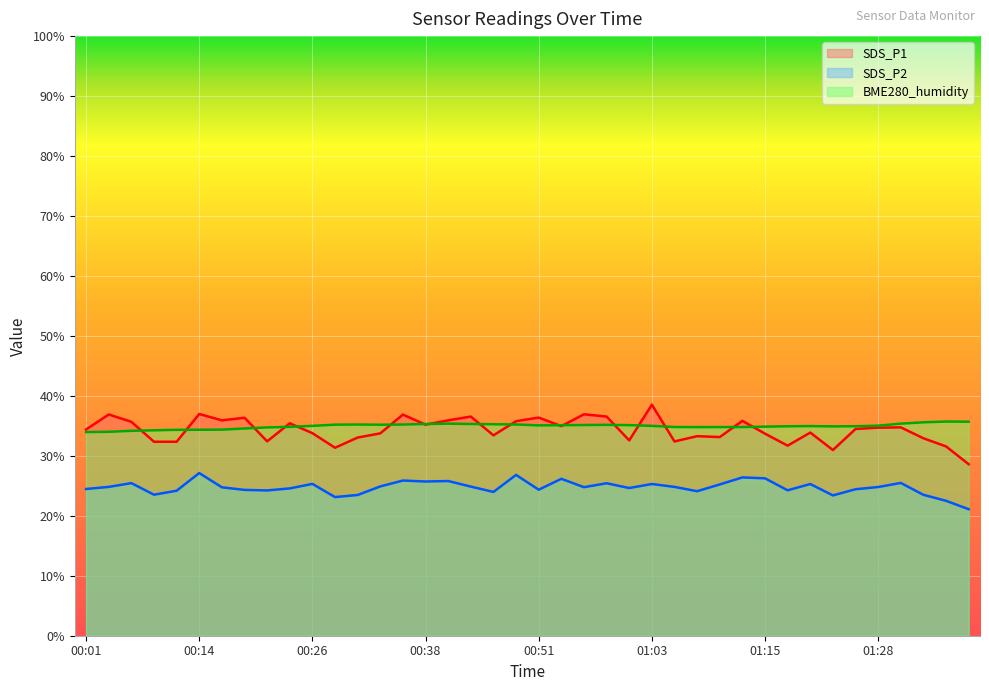

Reading right to left, extract all data points from this chart.

SDS_P1: 28.6	31.6	32.9	34.8	34.7	34.5	31.0	33.9	31.7	33.7	35.8	33.1	33.3	32.4	38.5	32.6	36.5	36.9	35.0	36.4	35.8	33.4	36.5	35.9	35.2	36.9	33.8	33.0	31.4	33.8	35.4	32.4	36.4	35.9	37.0	32.4	32.4	35.7	36.9	34.4
SDS_P2: 21.1	22.5	23.5	25.5	24.8	24.4	23.4	25.3	24.2	26.2	26.4	25.2	24.1	24.8	25.3	24.6	25.4	24.8	26.2	24.4	26.8	24.0	24.9	25.8	25.7	25.9	24.9	23.5	23.1	25.3	24.6	24.2	24.3	24.8	27.1	24.2	23.5	25.4	24.8	24.5
BME280_humidity: 35.7	35.7	35.6	35.4	35.0	34.9	34.9	35.0	34.9	34.9	34.8	34.8	34.8	34.8	35.0	35.1	35.2	35.1	35.1	35.1	35.2	35.3	35.3	35.4	35.3	35.2	35.2	35.2	35.2	35.0	34.8	34.7	34.6	34.4	34.3	34.3	34.3	34.2	34.0	34.0